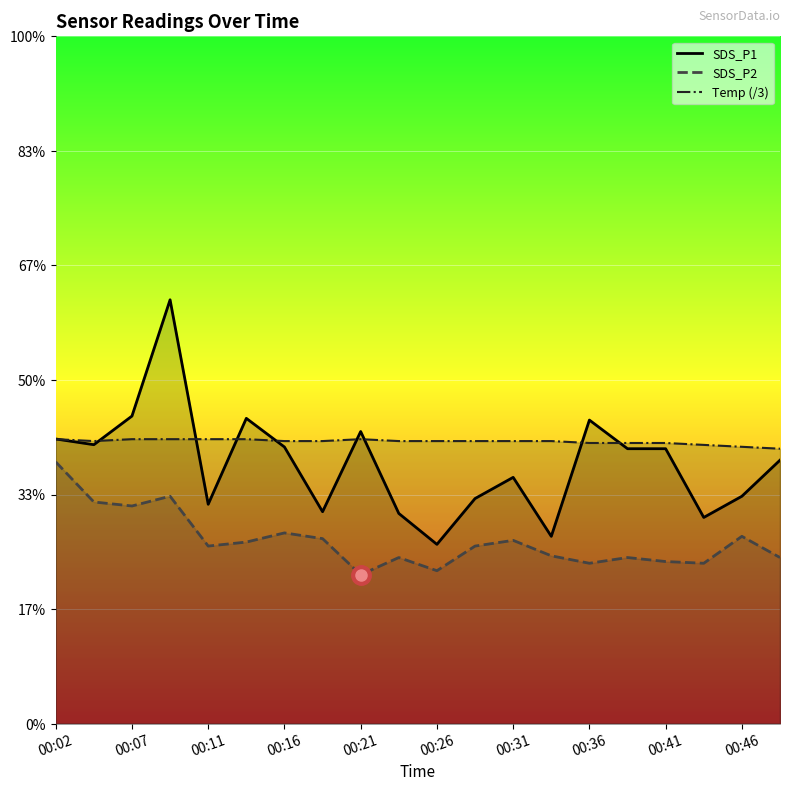

List the series in order of their peak value, highest first.

SDS_P1, Temp (/3), SDS_P2